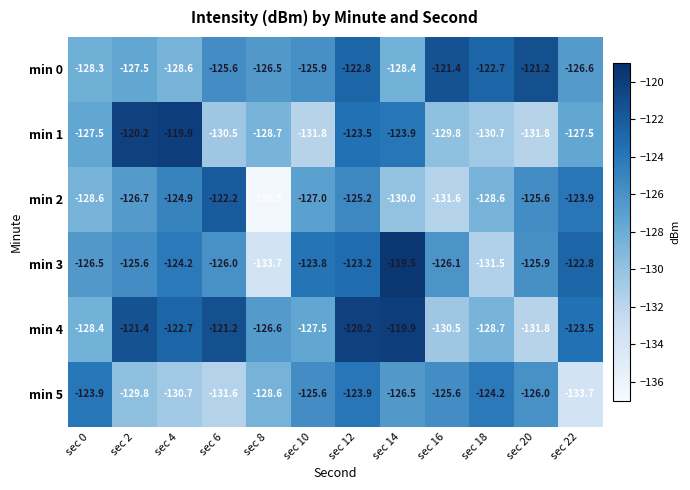

What is the sum of the min 4 values at sec 10 and sec 14?

-247.4